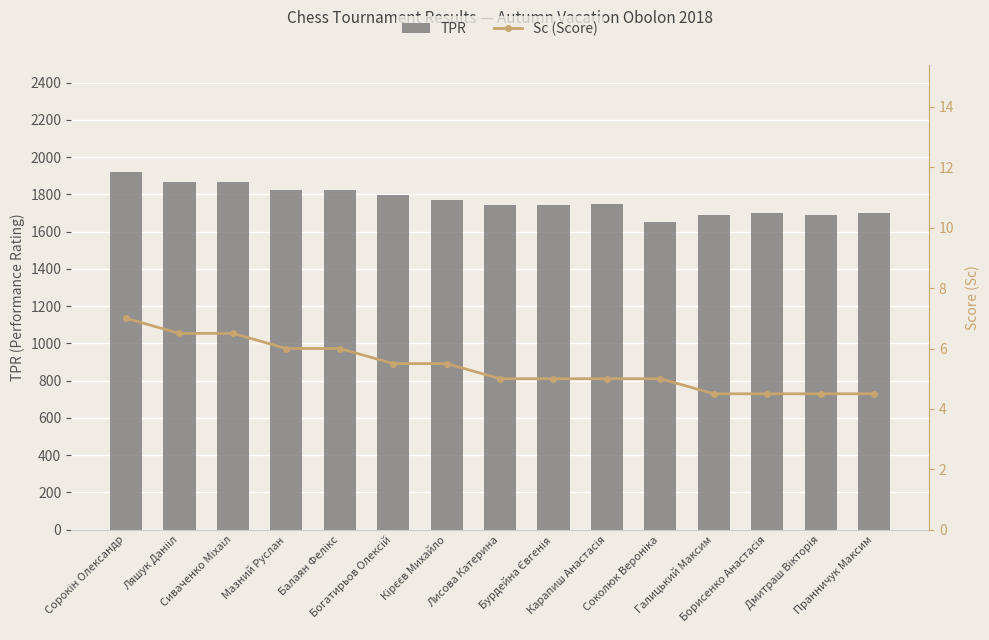

What is the difference between the maximum and minimum values in the TPR series?

270